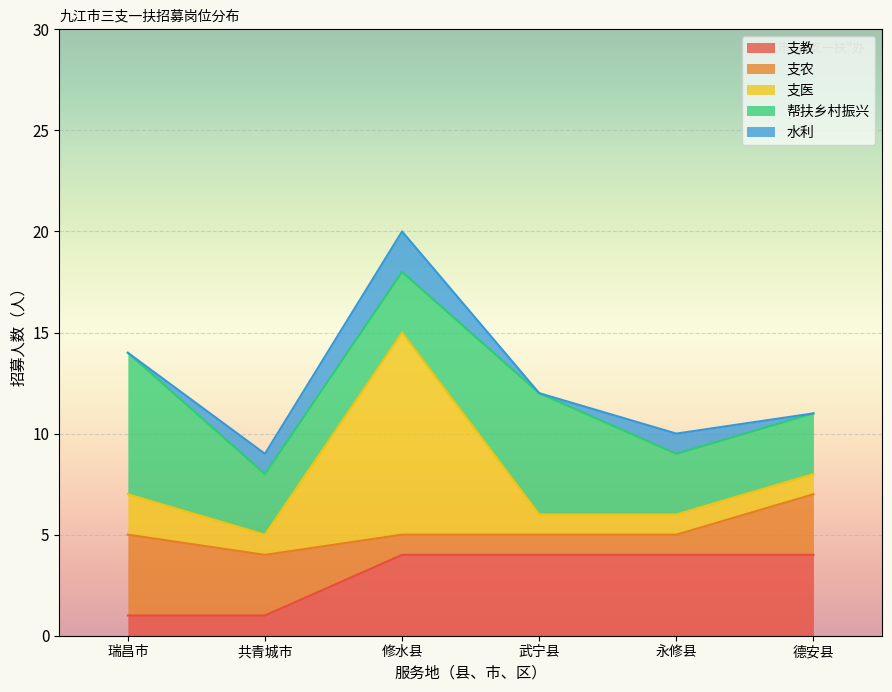

Does the chart display data point markers on the line(s)?

No